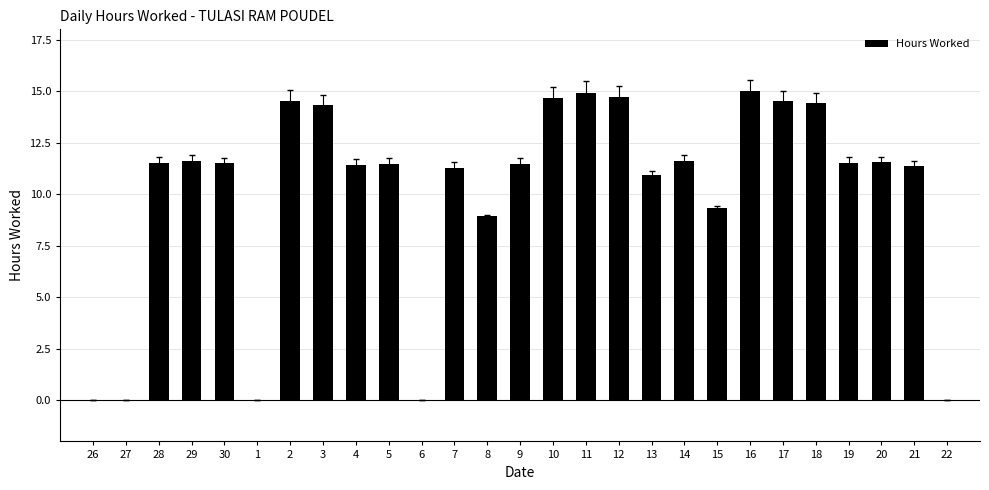

Where is the data nearest to the value 7?

8